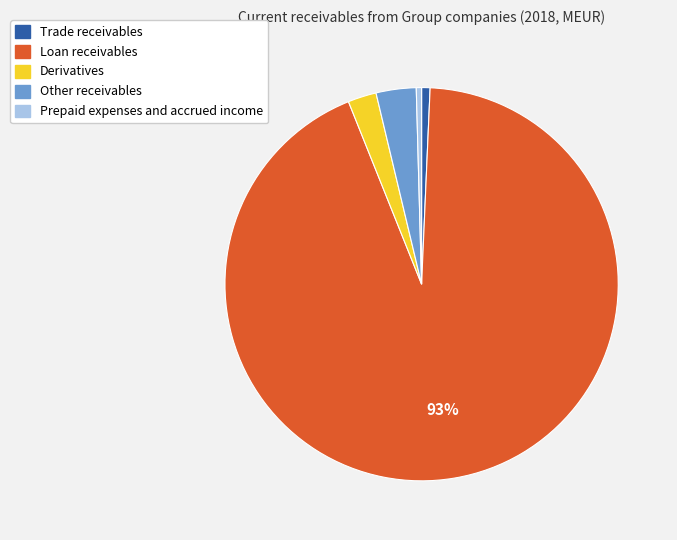

To the nearest percent, what portion does Other receivables represent?

3%